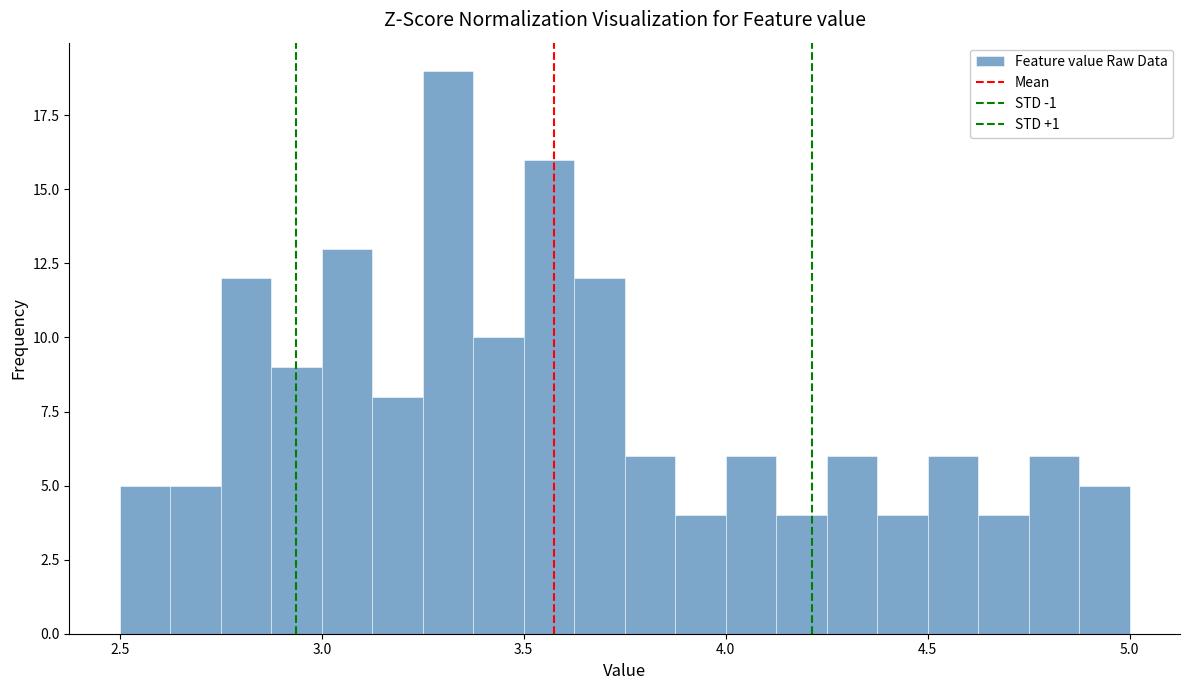

Read against the x-axis, roughly where is the centre of the tallest bar?

3.30